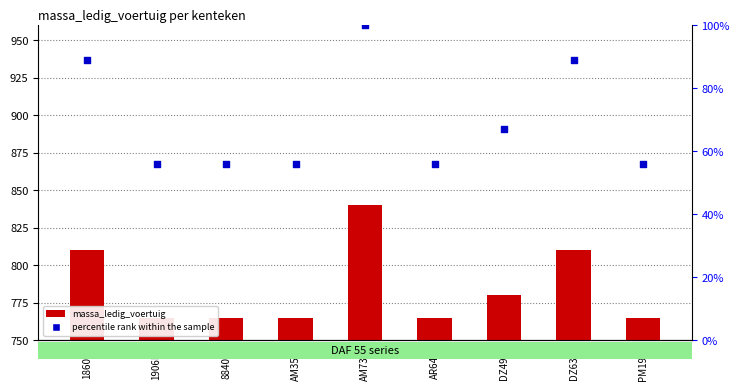

What is the total value across all series at DZ4960?

847